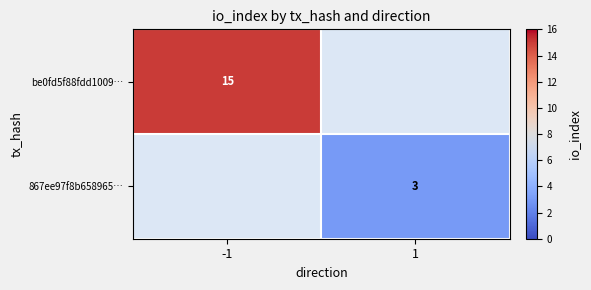

Is it true that 867ee97f8b658965… equals 5 at 1?

False